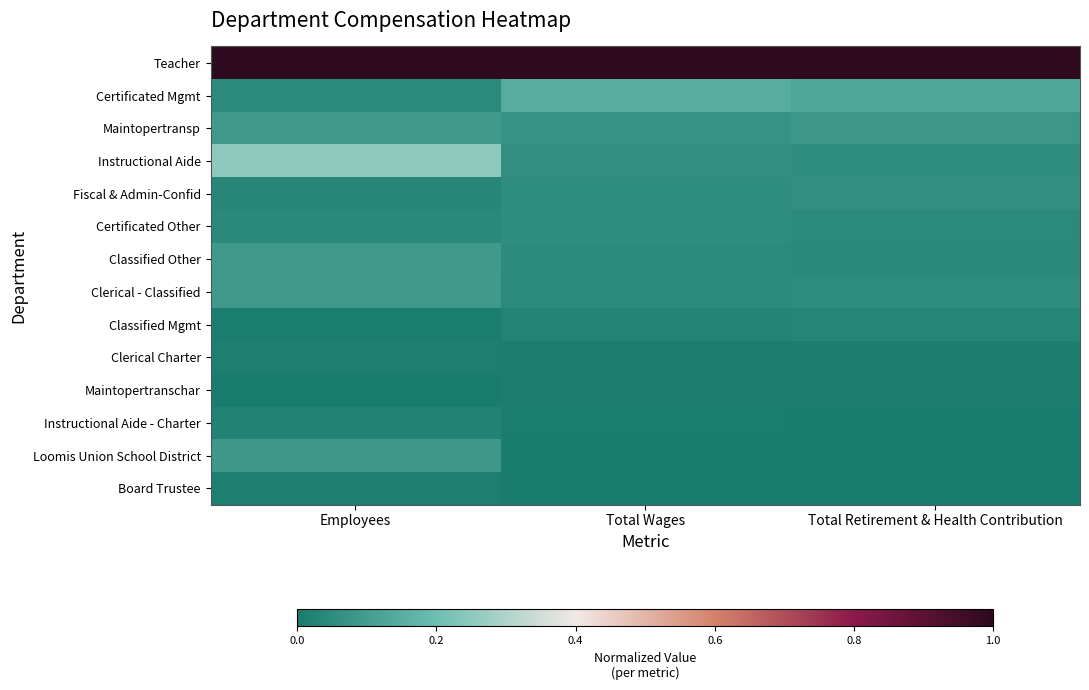

What is the difference between the highest and lowest values at Total Wages?

1.0